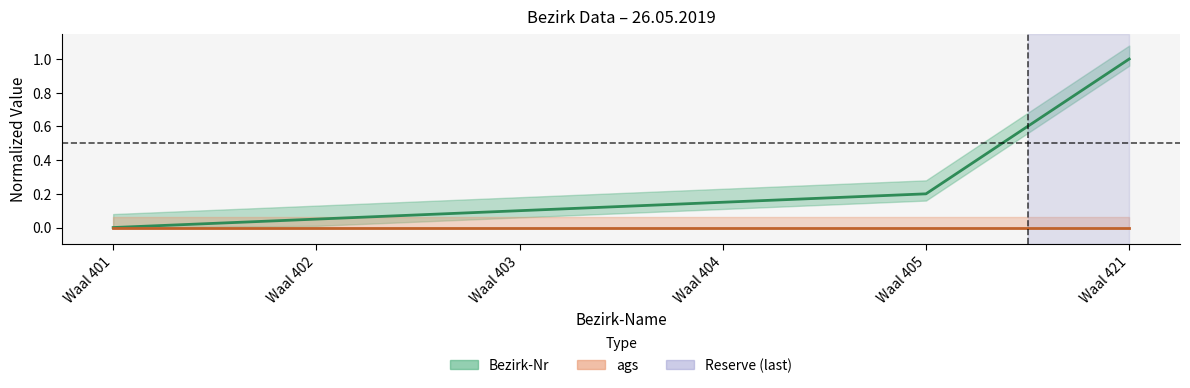

Rank the categories by value from highest to lowest.

Waal 421, Waal 405, Waal 404, Waal 403, Waal 402, Waal 401